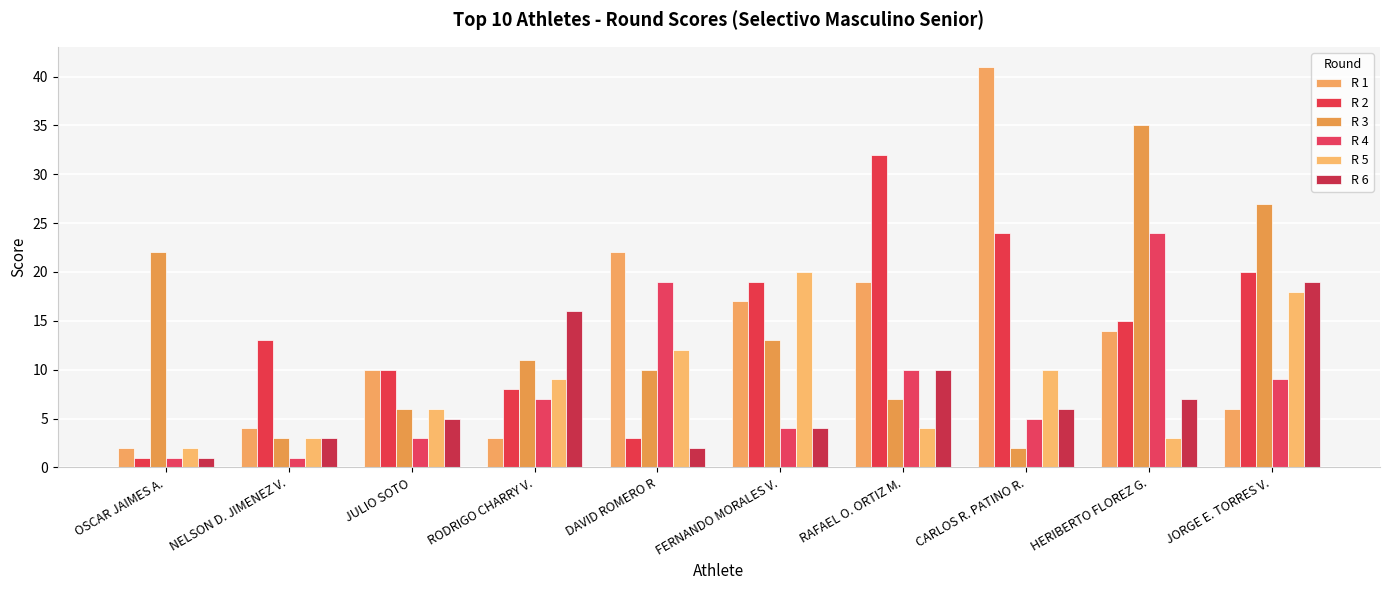

The value of R 1 at JORGE E. TORRES V. is 6. True or false?

True